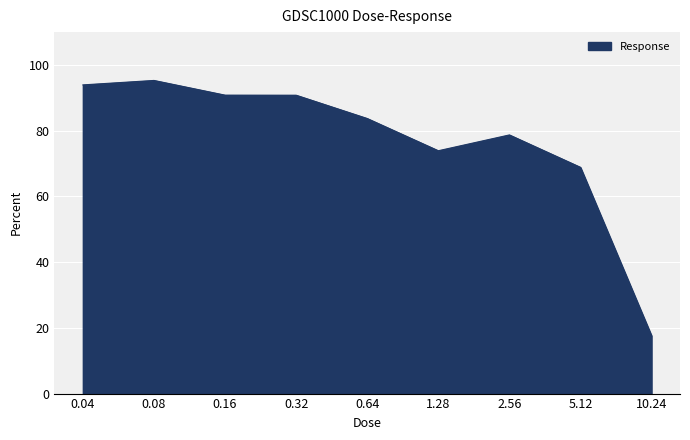

What position from the right is 0.08?

8